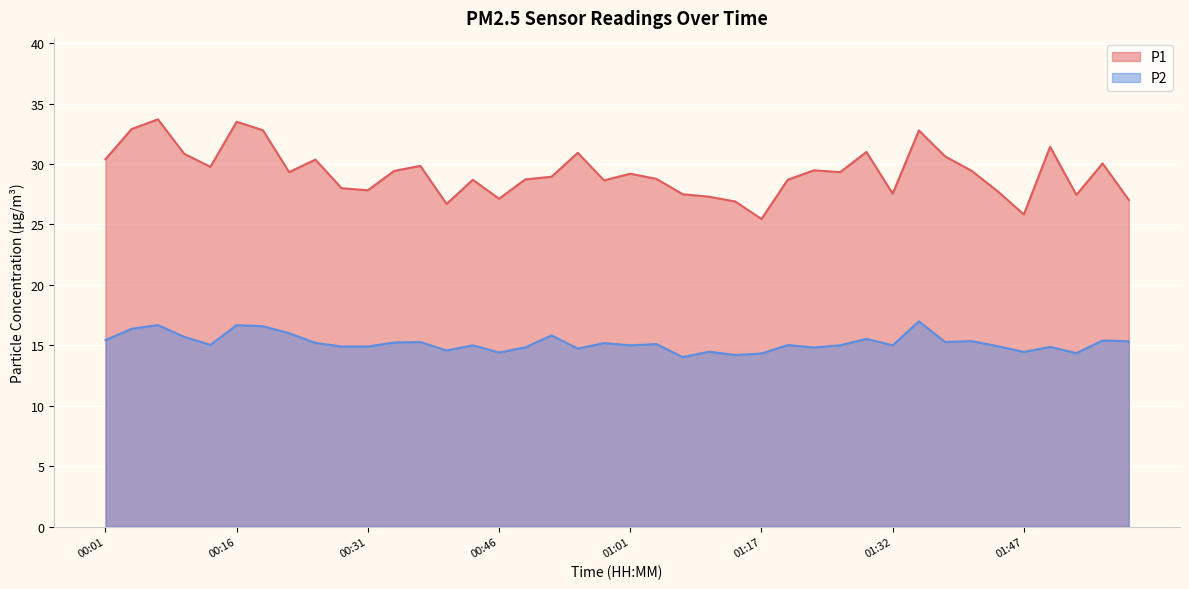

How many data points in P2 are above 15?

21